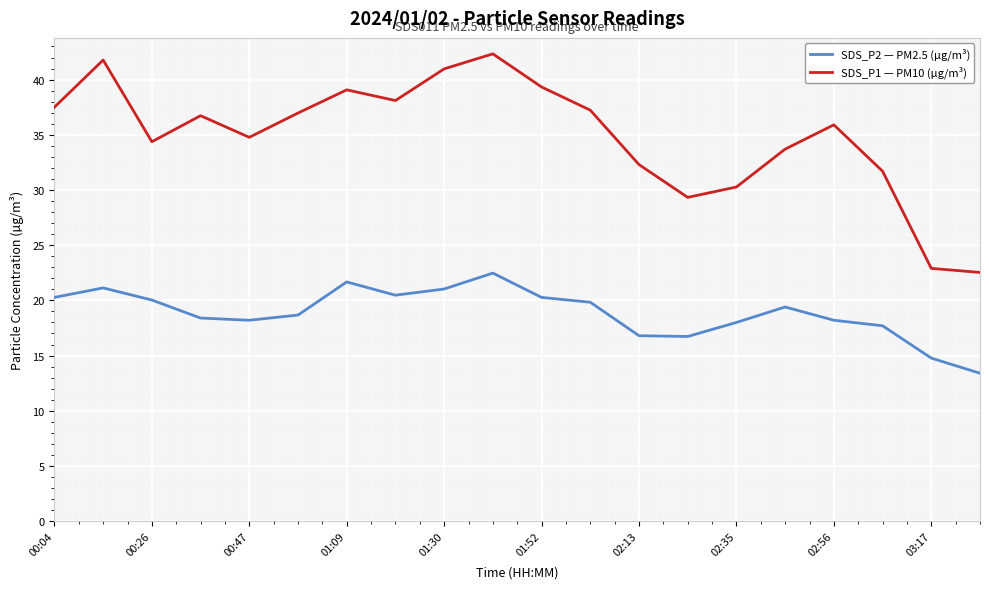

What is the lowest value of the SDS_P1 — PM10 (µg/m³) series?

22.5